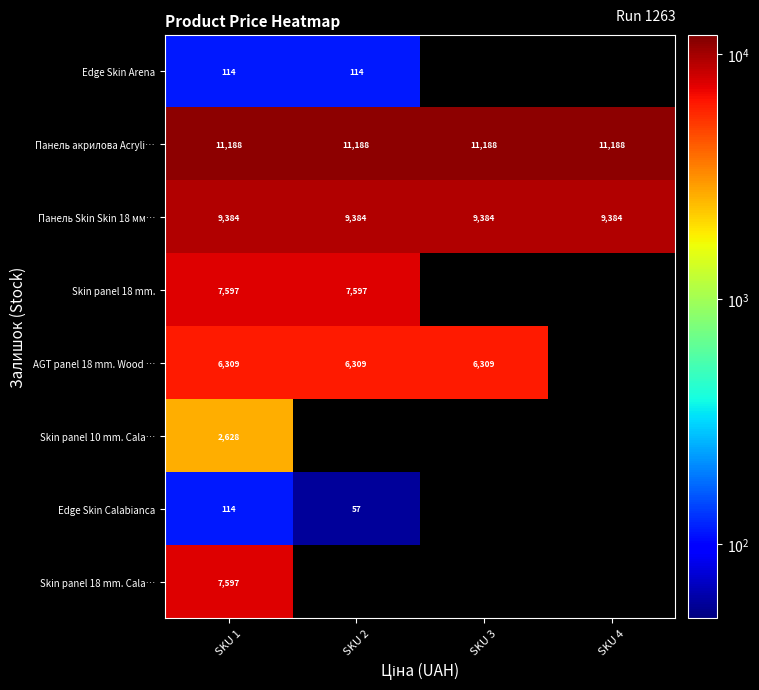

What is the approximate value of Панель Skin Skin 18 мм… at SKU 2?

9384.0